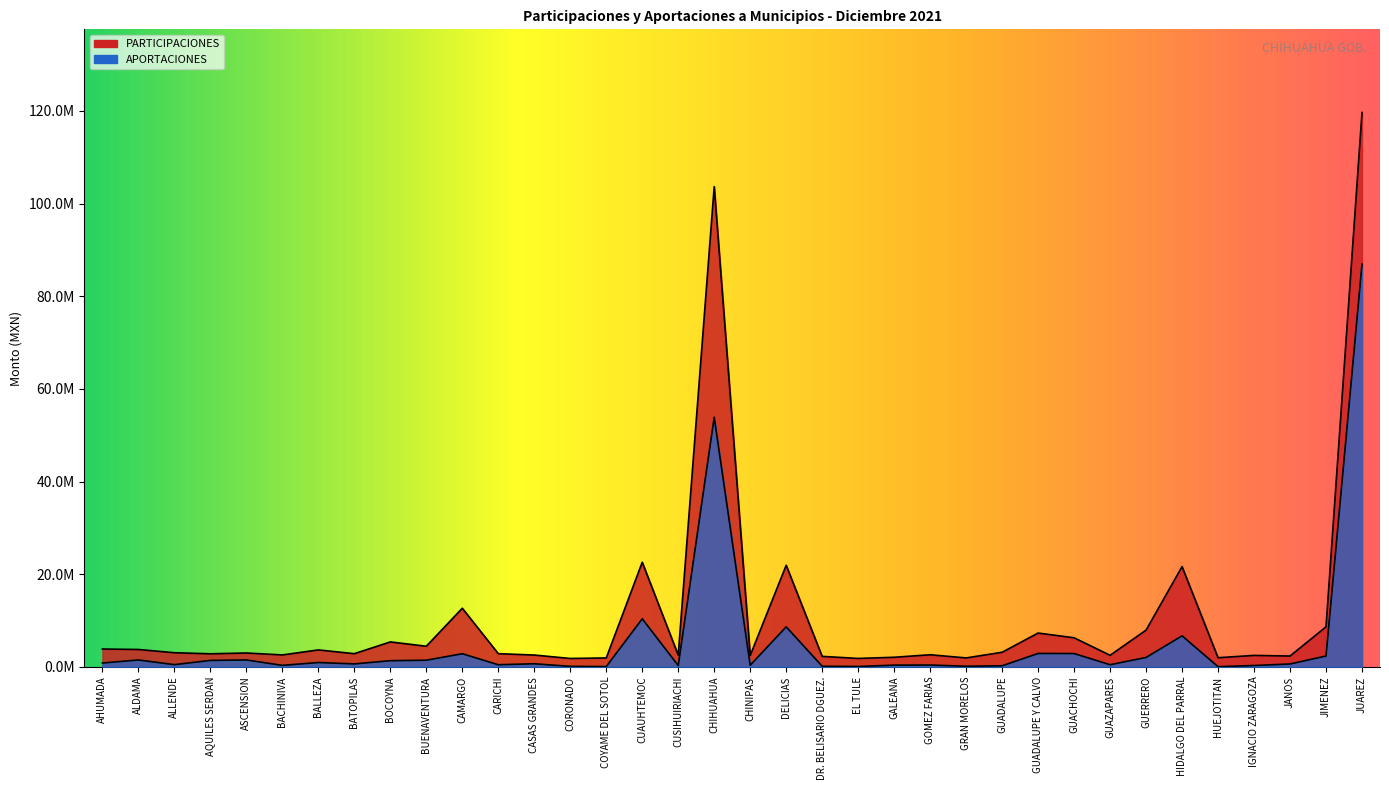

Reading left to right, extract all data points from this chart.

PARTICIPACIONES: 3859670.2	3758656.9	3059582.5	2827849.1	3001635.9	2581728.1	3665697.8	2855099.7	5391843.5	4458393.3	12661191.9	2854190.0	2561292.3	1821259.3	1931417.9	22592521.5	2544317.6	103668186.9	2473205.7	21931208.9	2272491.8	1827671.8	2078988.9	2620675.8	1940532.1	3157081.7	7308281.9	6284442.3	2499326.9	7944770.7	21646748.5	1980536.5	2482687.4	2344752.0	8645059.5	119665003.7
APORTACIONES: 841195.6	1497137.8	487818.5	1399252.2	1499781.8	333776.6	944943.6	647780.7	1342176.2	1445349.8	2845119.4	466321.6	679106.3	116910.9	70698.3	10382768.8	293082.0	53895926.3	357630.1	8650832.0	141166.8	83228.6	382575.7	403670.2	140706.9	243535.6	2903459.9	2884262.1	471092.3	2038928.4	6705535.8	47362.1	298657.3	632548.9	2348506.7	86933085.1